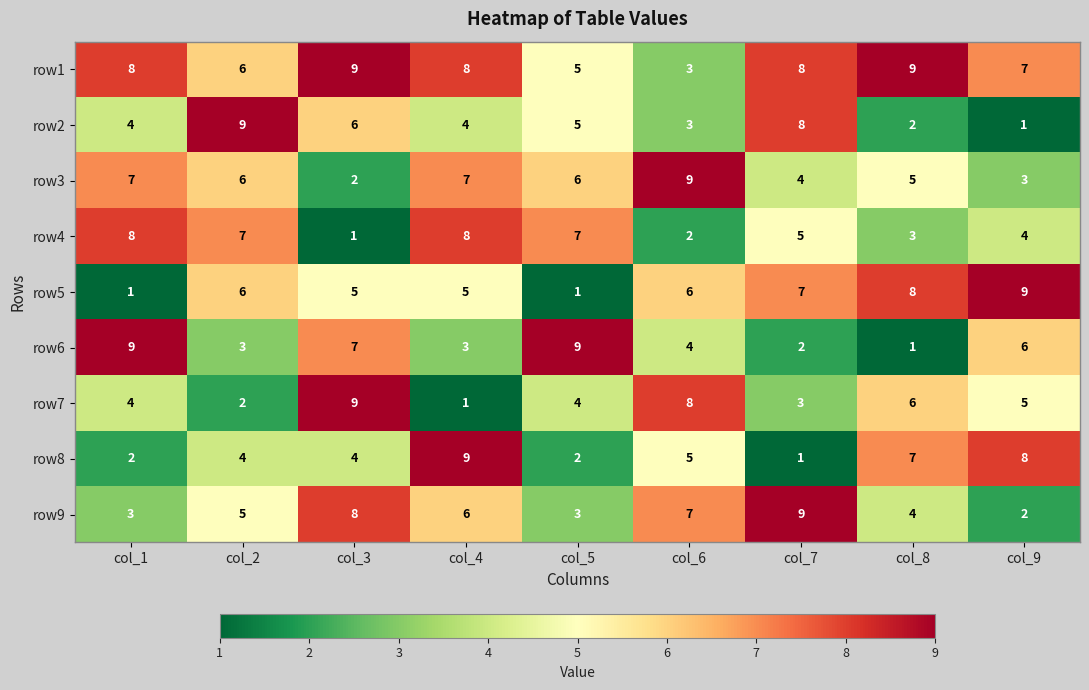

At how many categories does at least one series exceed 1?

9